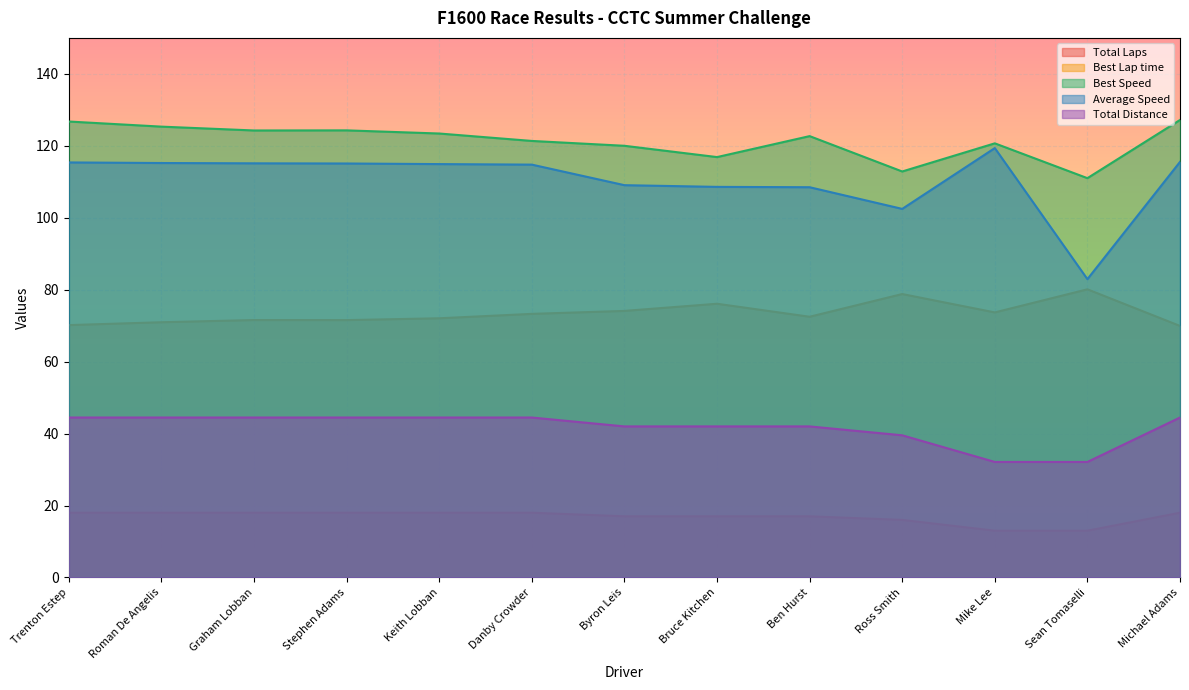

At which category does Best Lap time reach its first local peak?

Graham Lobban